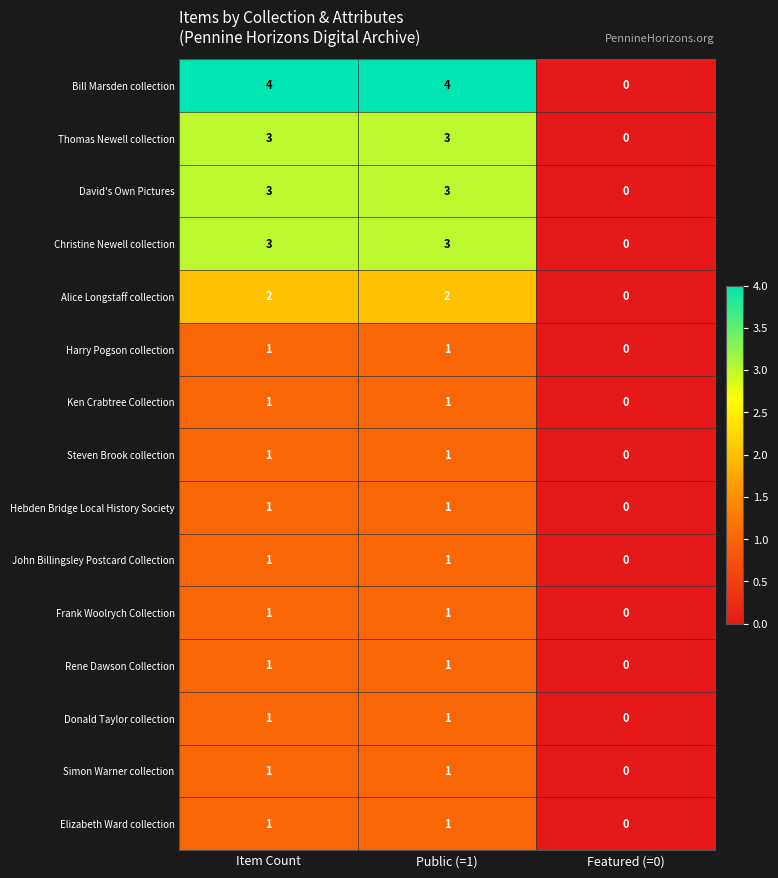

At which label does Alice Longstaff collection reach its minimum?

Featured (=0)